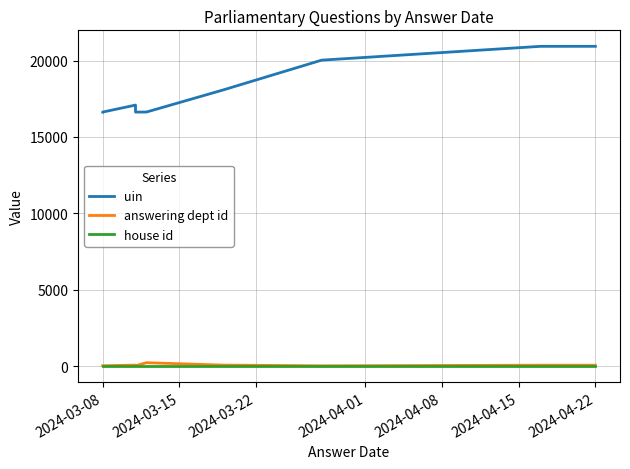

How many categories are shown in the chart?

10